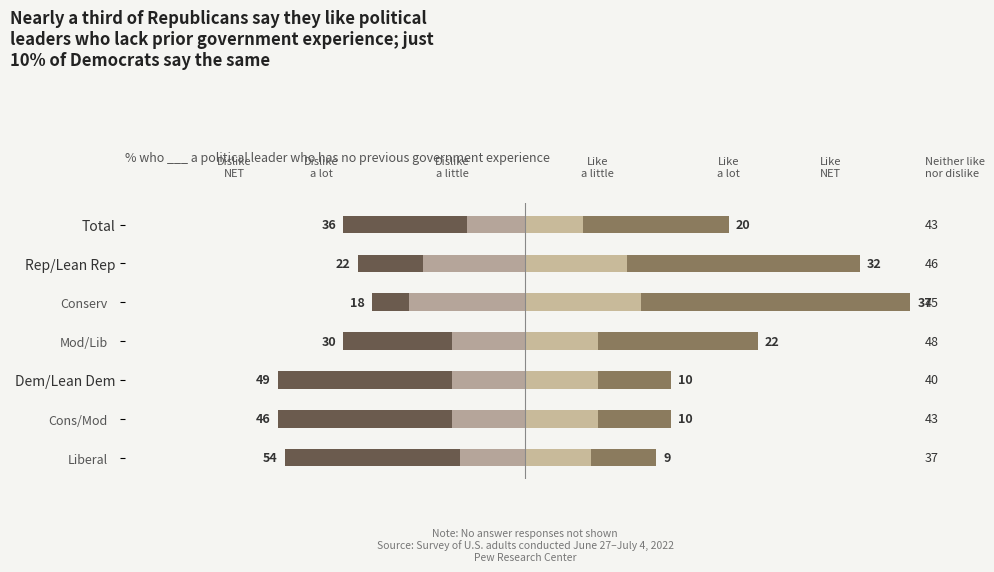

At which category is the sum across all series the highest?

2